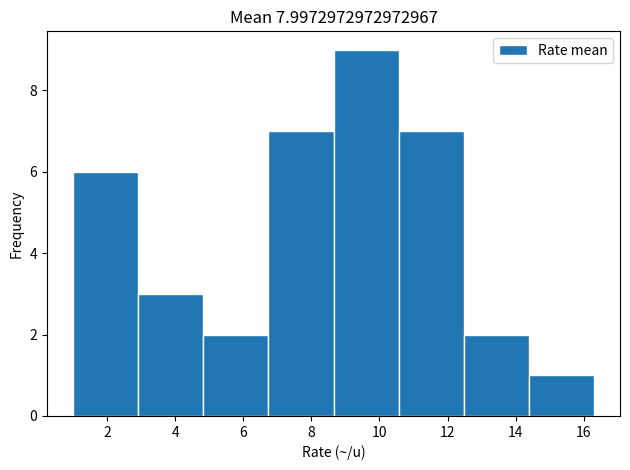

Over which range of the x-axis is the bar tallest?

8.6 to 10.6